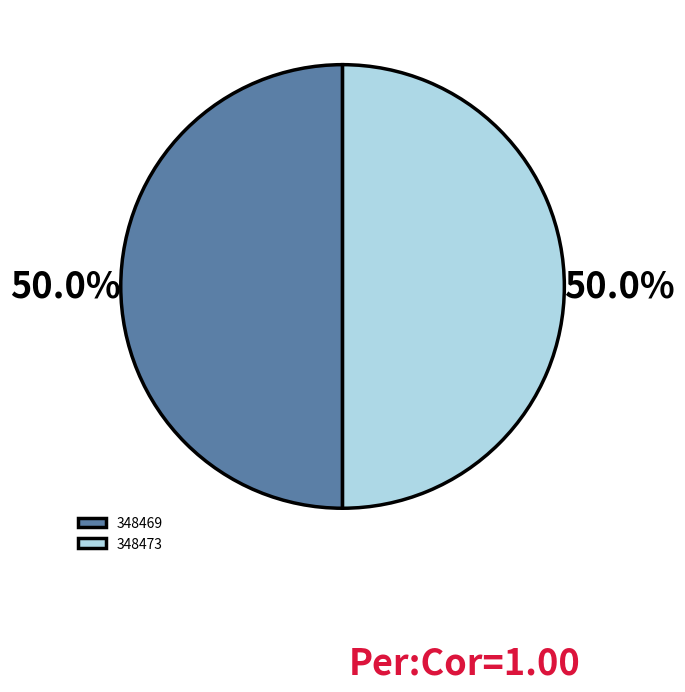

Count the number of slices in the pie.

2